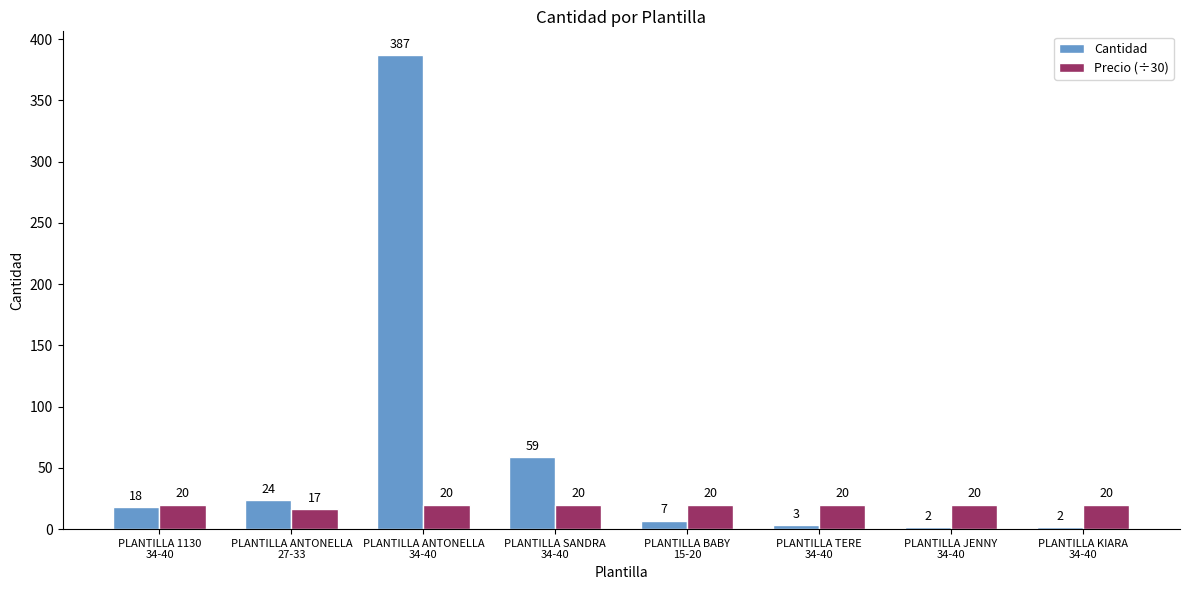

What is the spread (max minus min) of values at PLANTILLA BABY
15-20?

13.0